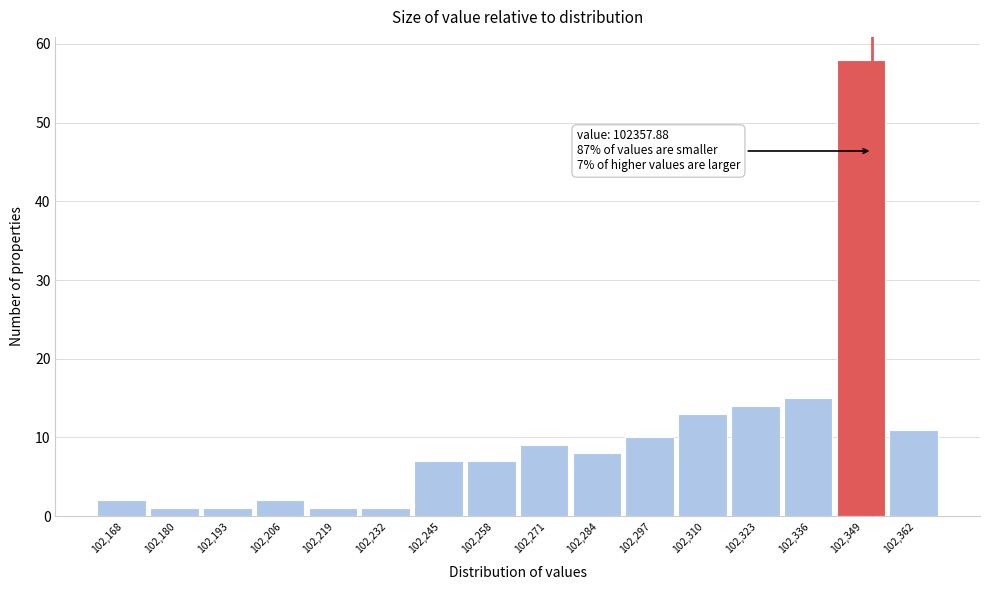

Reading right to left, what are all the values shown in this chart?

102,362=11	102,349=58	102,336=15	102,323=14	102,310=13	102,297=10	102,284=8	102,271=9	102,258=7	102,245=7	102,232=1	102,219=1	102,206=2	102,193=1	102,180=1	102,168=2